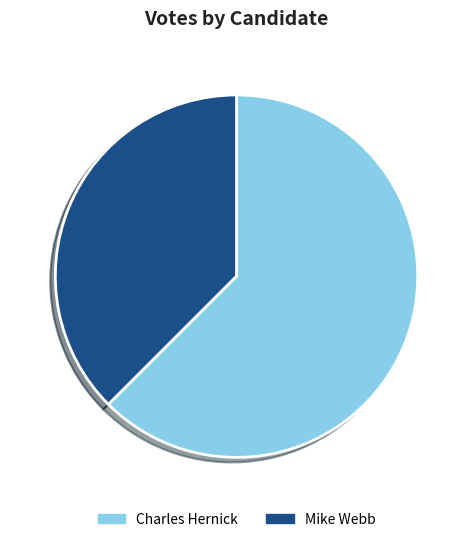

Which category has the smallest portion of the pie?

Mike Webb